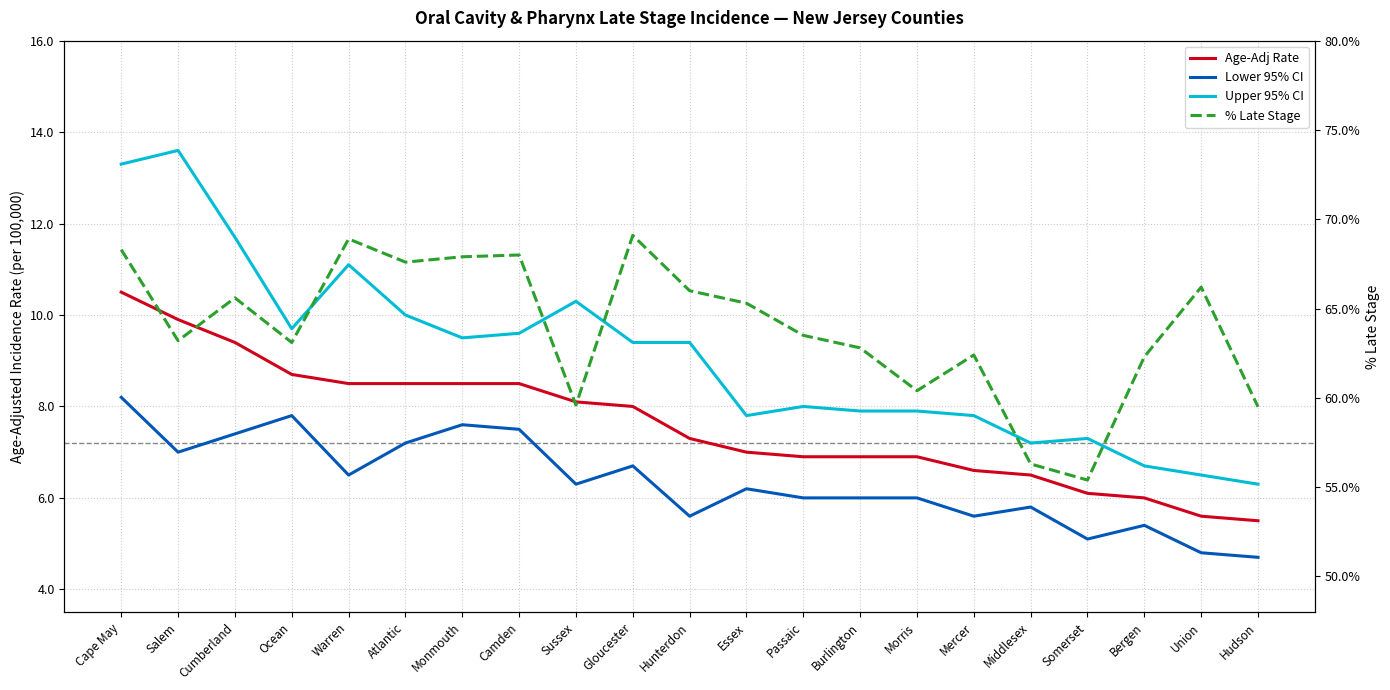

Is the value of Lower 95% CI at Morris greater than the value of Age-Adj Rate at Essex?

No